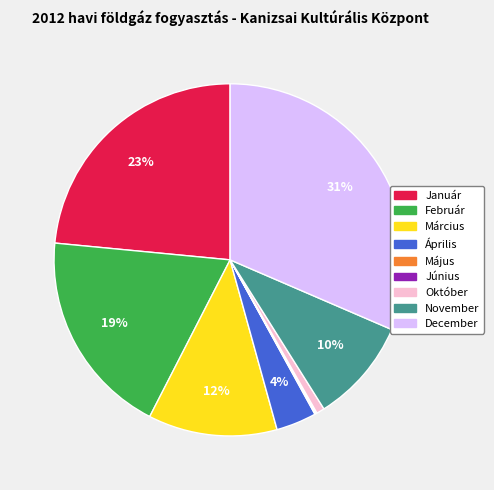

Is there a majority slice in this chart?

No